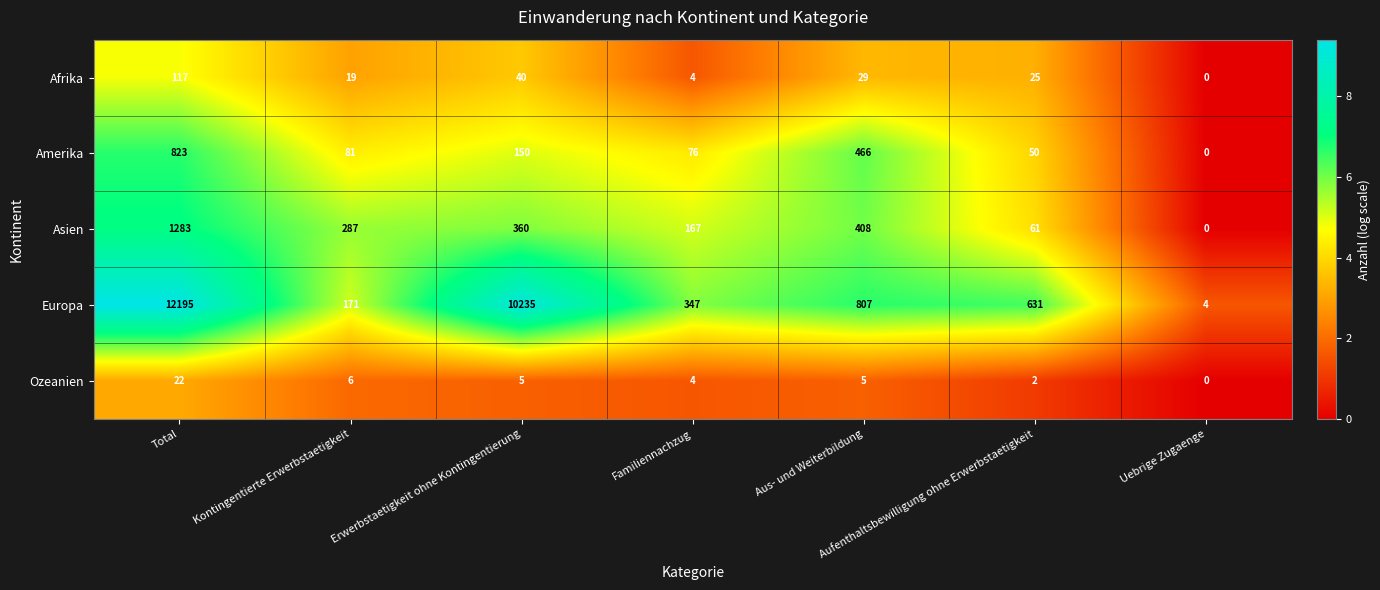

Which series has the widest spread of values?

Europa